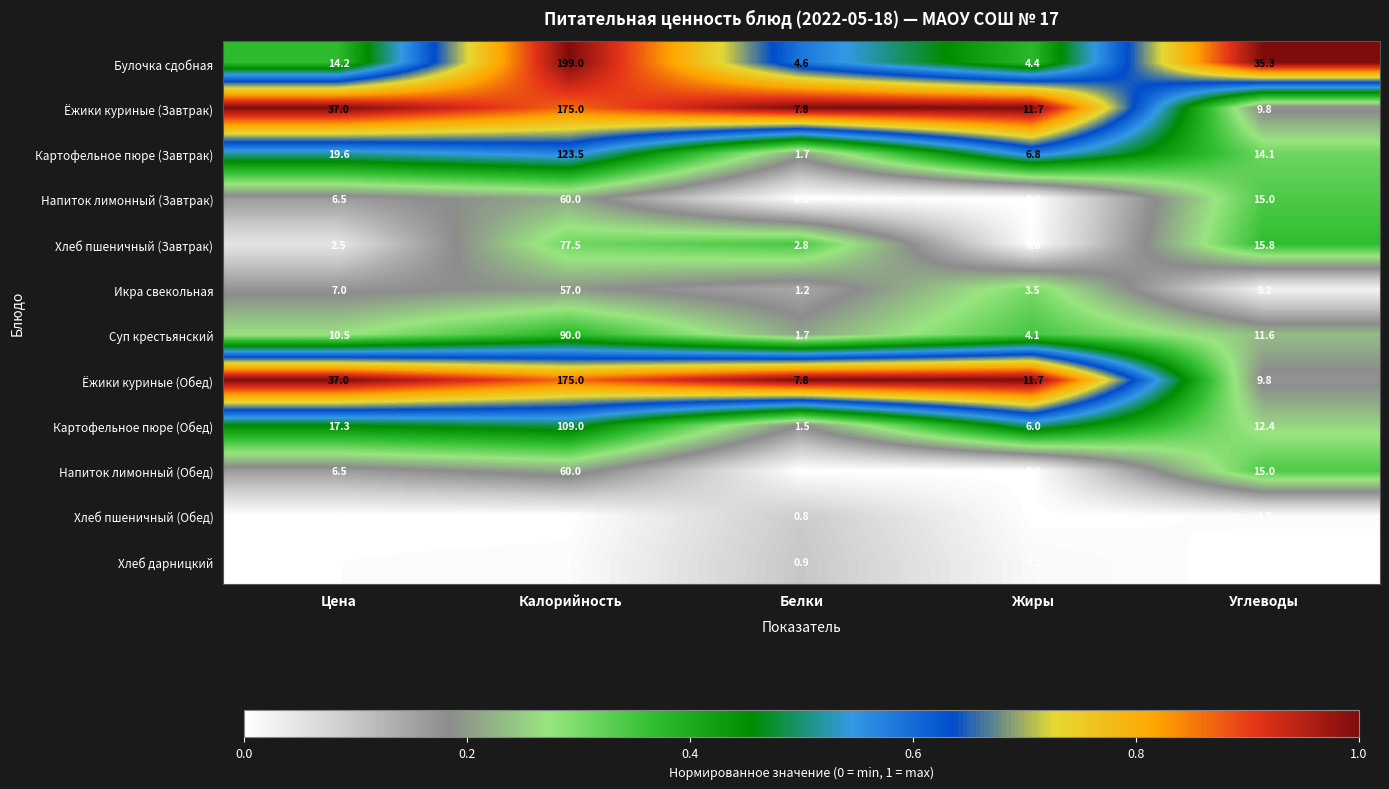

What is the average value of the Булочка сдобная series?

51.5